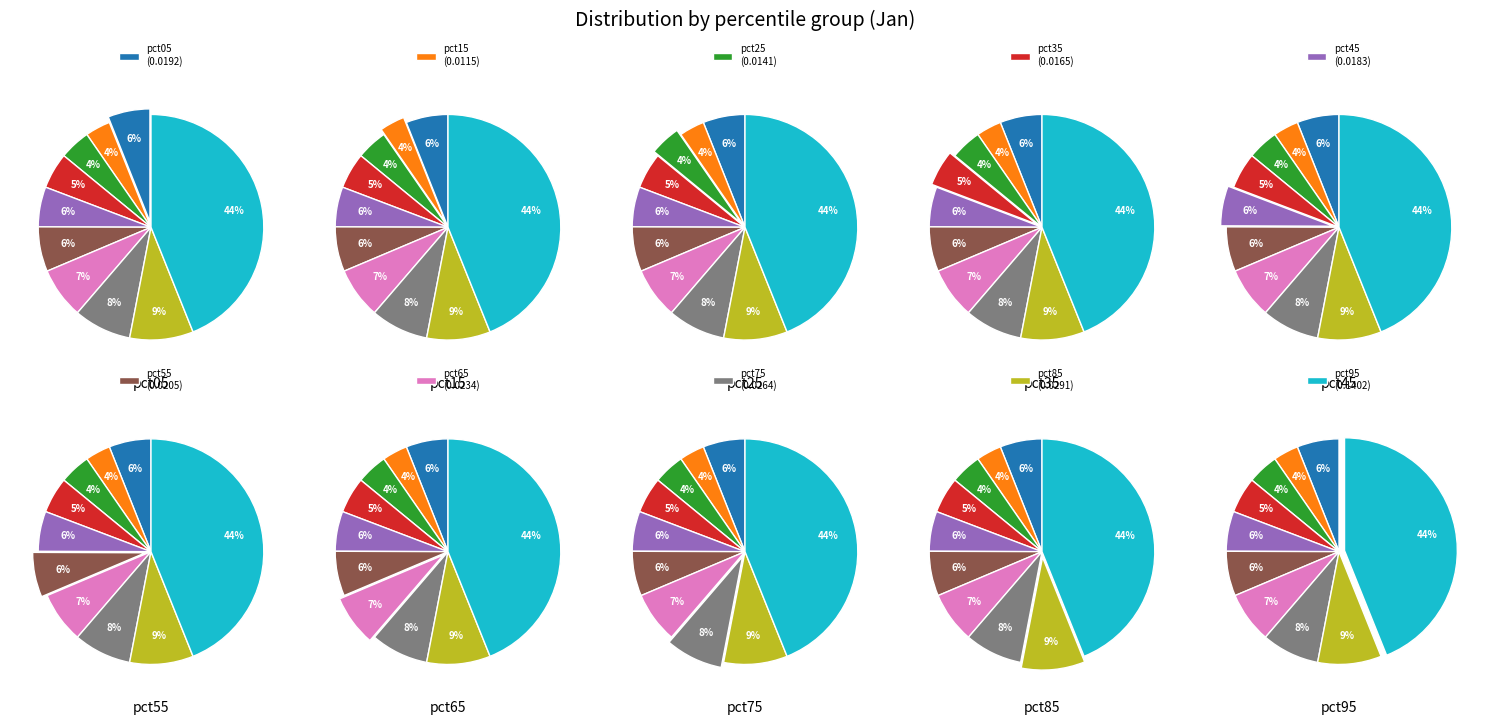

Between pct15 and pct25, which is larger?

pct25